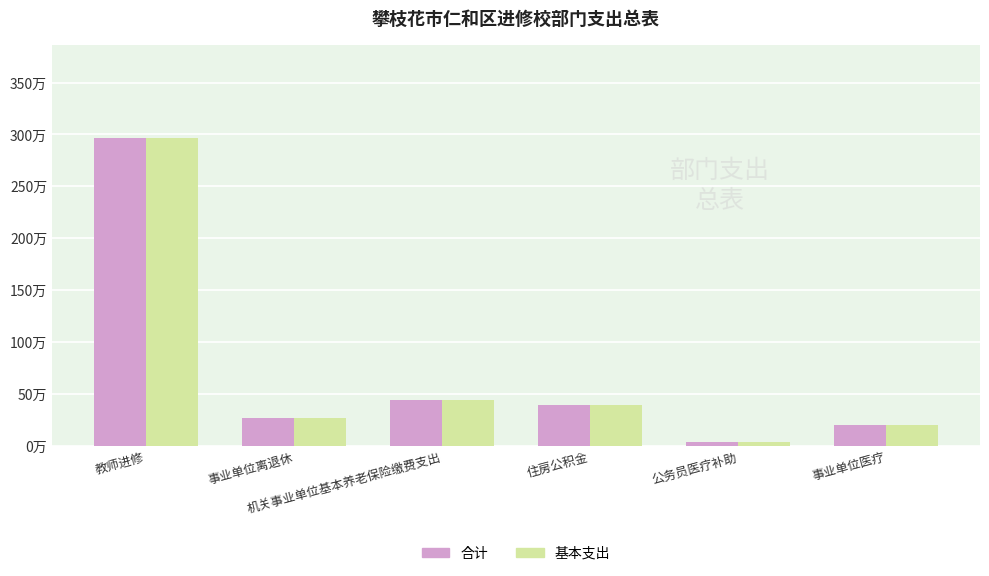

What is the label of the 6th bar from the left?

事业单位医疗